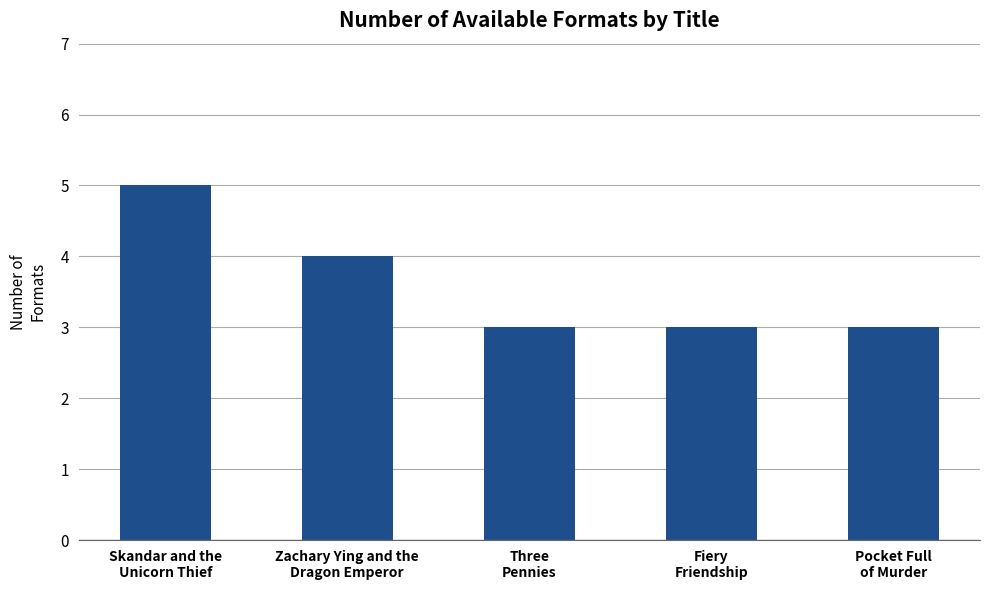

Reading left to right, extract all data points from this chart.

Skandar and the
Unicorn Thief=5	Zachary Ying and the
Dragon Emperor=4	Three
Pennies=3	Fiery
Friendship=3	Pocket Full
of Murder=3